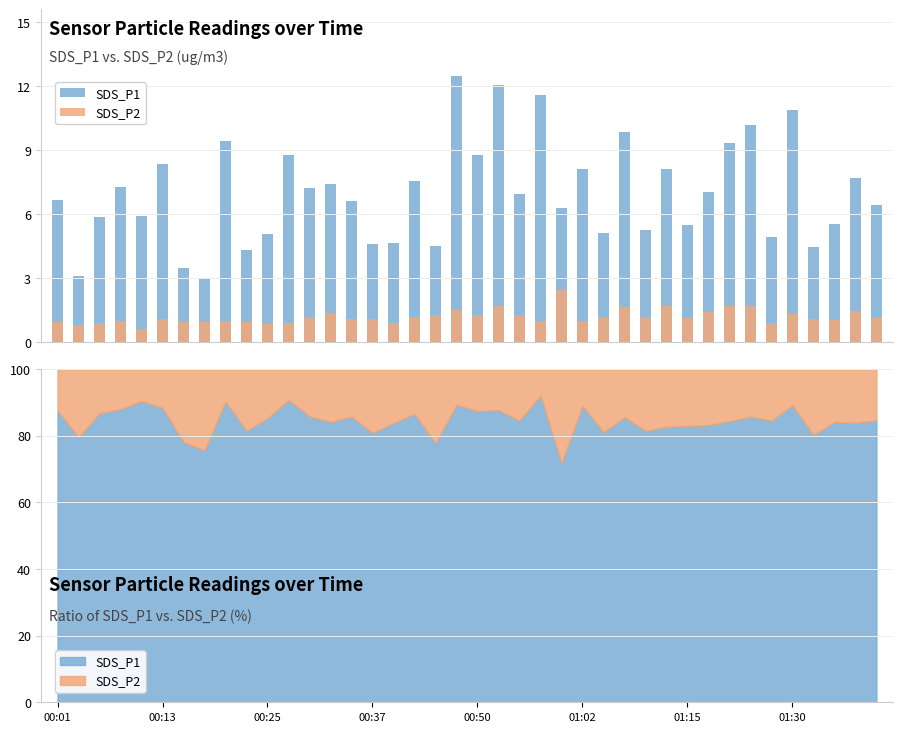

What is the maximum value for SDS_P1?

12.5